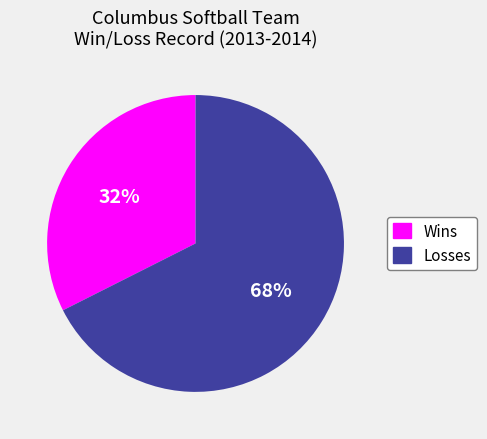

To the nearest percent, what is the combined percentage of Losses and Wins?

100%